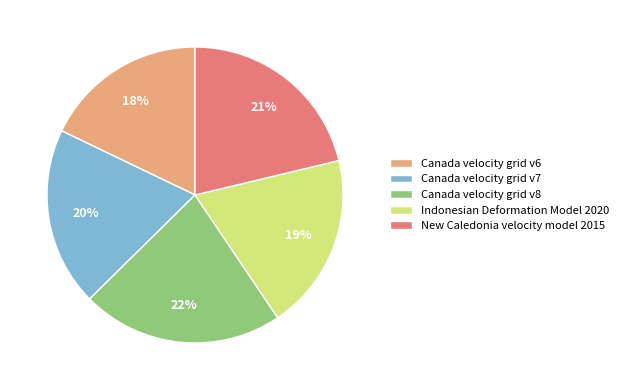

Which slice is the largest?

Canada velocity grid v8